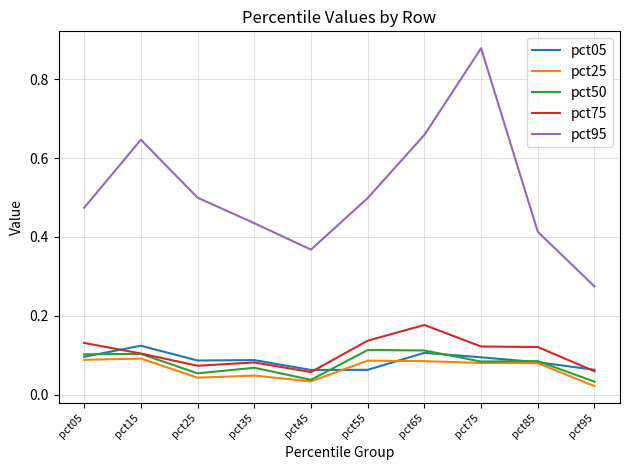

Is the value of pct75 at pct45 greater than the value of pct50 at pct05?

No